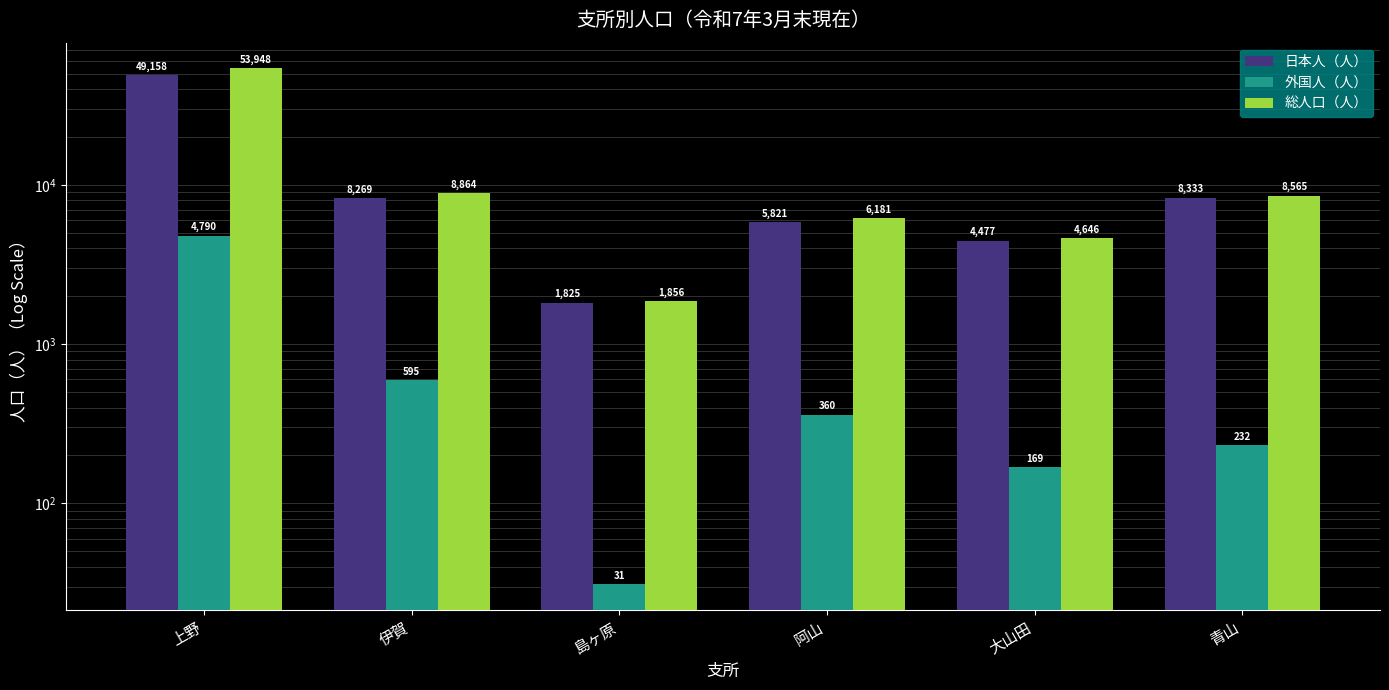

What is the spread (max minus min) of values at 上野?

49158